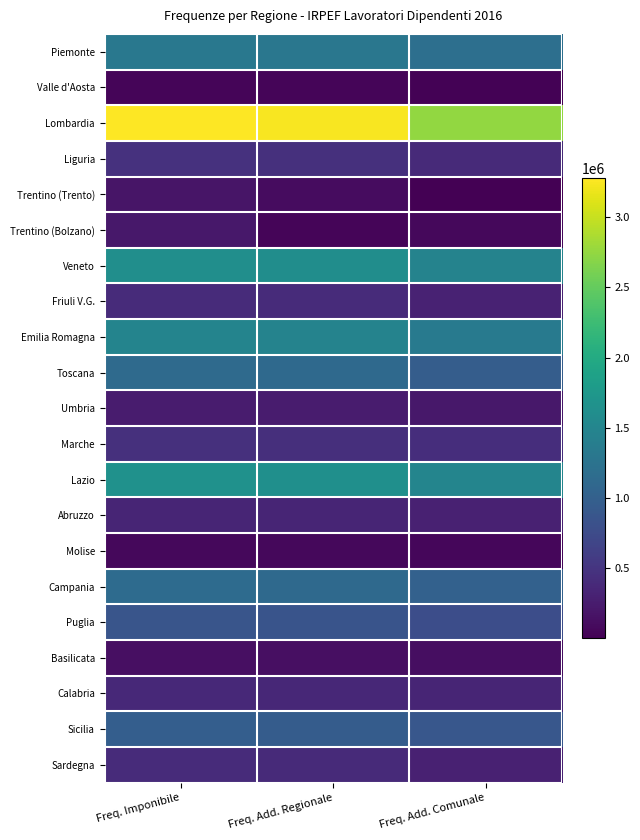

Reading left to right, extract all data points from this chart.

Piemonte: Freq. Imponibile=1317758	Freq. Add. Regionale=1302309	Freq. Add. Comunale=1193041
Valle d'Aosta: Freq. Imponibile=43777	Freq. Add. Regionale=43270	Freq. Add. Comunale=16118
Lombardia: Freq. Imponibile=3276058	Freq. Add. Regionale=3243235	Freq. Add. Comunale=2743868
Liguria: Freq. Imponibile=468039	Freq. Add. Regionale=461957	Freq. Add. Comunale=397152
Trentino (Trento): Freq. Imponibile=189944	Freq. Add. Regionale=117887	Freq. Add. Comunale=2845
Trentino (Bolzano): Freq. Imponibile=208642	Freq. Add. Regionale=53421	Freq. Add. Comunale=73676
Veneto: Freq. Imponibile=1616345	Freq. Add. Regionale=1601662	Freq. Add. Comunale=1461979
Friuli V.G.: Freq. Imponibile=406441	Freq. Add. Regionale=401755	Freq. Add. Comunale=316837
Emilia Romagna: Freq. Imponibile=1485916	Freq. Add. Regionale=1469641	Freq. Add. Comunale=1348929
Toscana: Freq. Imponibile=1139250	Freq. Add. Regionale=1125700	Freq. Add. Comunale=973059
Umbria: Freq. Imponibile=250453	Freq. Add. Regionale=247204	Freq. Add. Comunale=211643
Marche: Freq. Imponibile=451923	Freq. Add. Regionale=446978	Freq. Add. Comunale=425277
Lazio: Freq. Imponibile=1663471	Freq. Add. Regionale=1637512	Freq. Add. Comunale=1487701
Abruzzo: Freq. Imponibile=345223	Freq. Add. Regionale=340347	Freq. Add. Comunale=307357
Molise: Freq. Imponibile=68909	Freq. Add. Regionale=67897	Freq. Add. Comunale=63003
Campania: Freq. Imponibile=1146095	Freq. Add. Regionale=1116045	Freq. Add. Comunale=1022687
Puglia: Freq. Imponibile=864413	Freq. Add. Regionale=848010	Freq. Add. Comunale=776729
Basilicata: Freq. Imponibile=137323	Freq. Add. Regionale=134888	Freq. Add. Comunale=121711
Calabria: Freq. Imponibile=382054	Freq. Add. Regionale=364045	Freq. Add. Comunale=340341
Sicilia: Freq. Imponibile=982067	Freq. Add. Regionale=958085	Freq. Add. Comunale=888454
Sardegna: Freq. Imponibile=407067	Freq. Add. Regionale=397269	Freq. Add. Comunale=307014